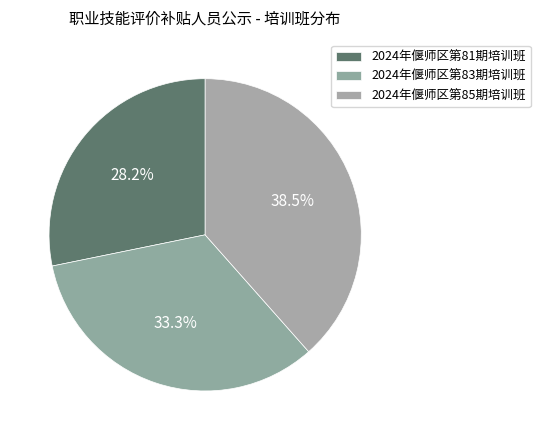

Count the number of slices in the pie.

3